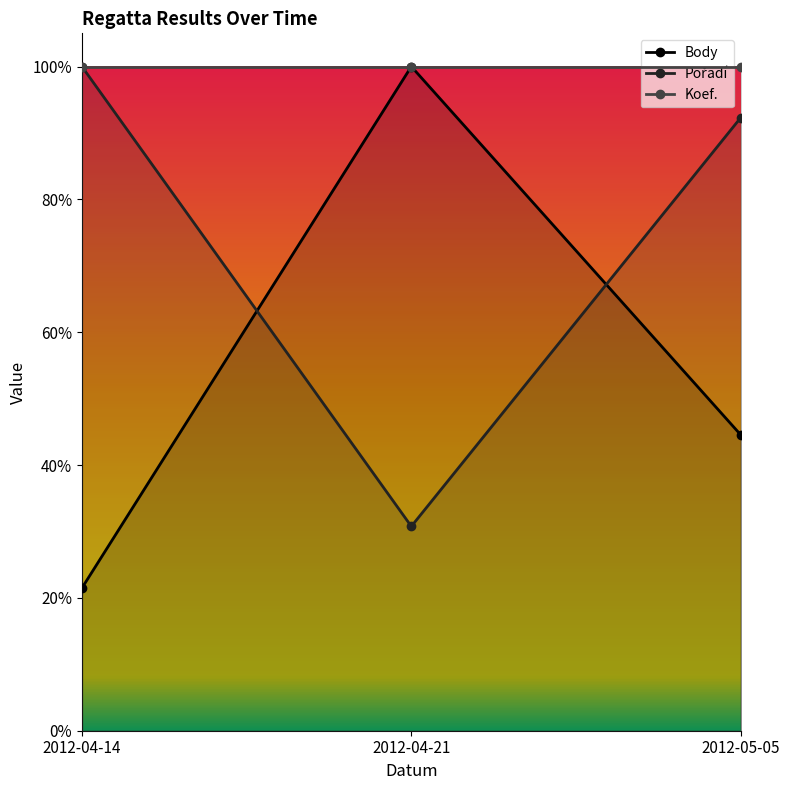

What is the label of the 1st point from the right?

2012-05-05